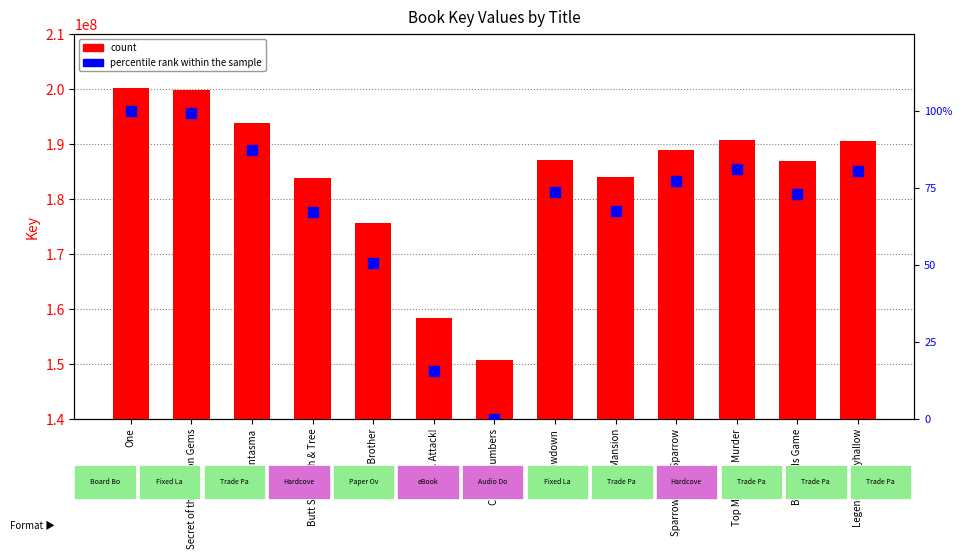

At which category is the sum across all series the highest?

One